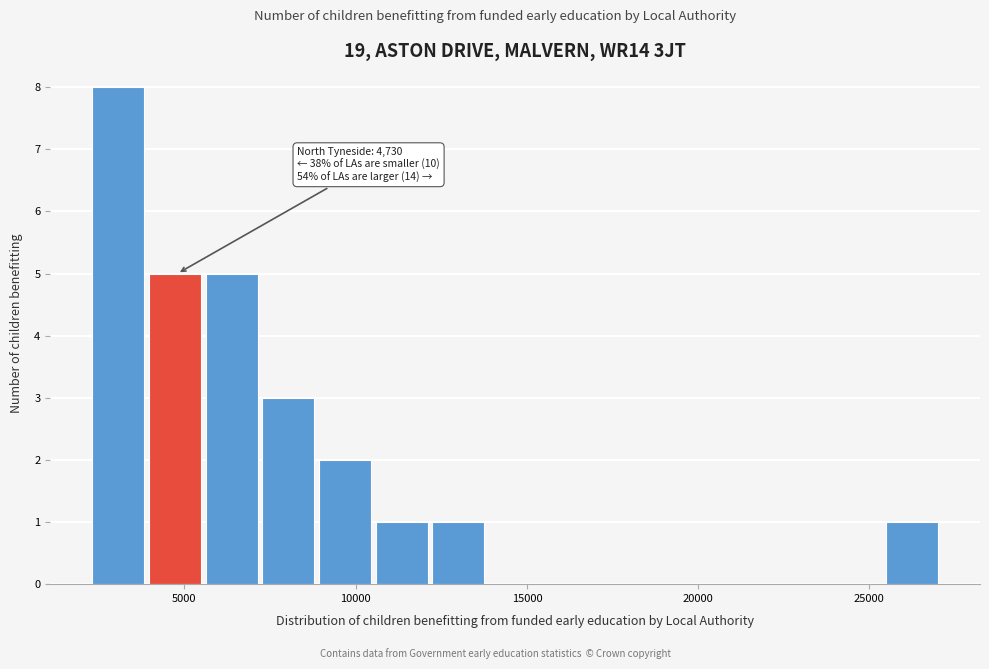

Around what value on the x-axis is the tallest bar? Give the approximate position of its centre, as read against the axis.

3000